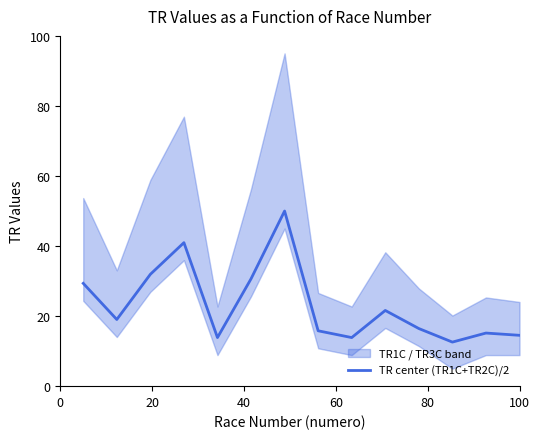

What is the lowest value of the TR center (TR1C+TR2C)/2 series?

12.6